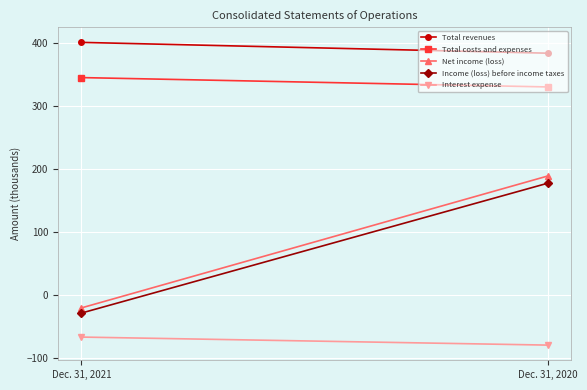

Between Dec. 31, 2021 and Dec. 31, 2020, which is larger?

Dec. 31, 2021